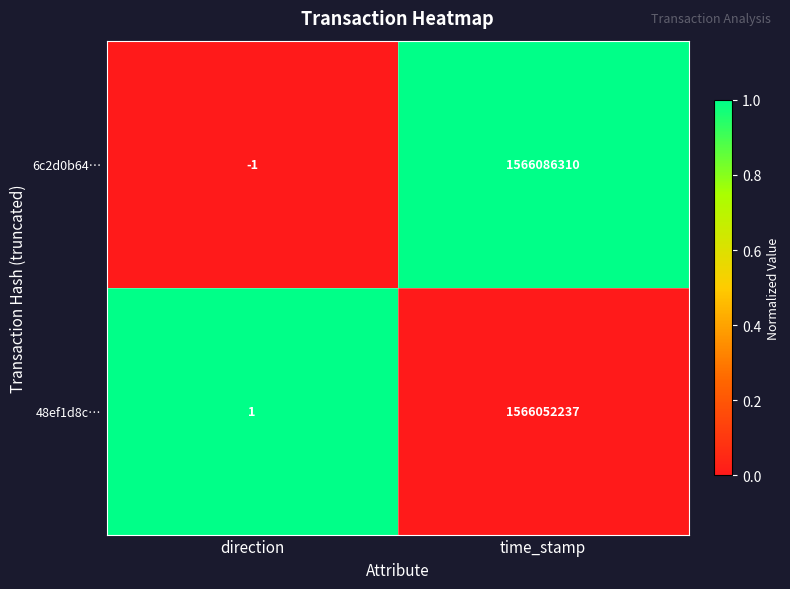

Reading left to right, list all the values displayed in this chart.

6c2d0b64…: -1	1566086310
48ef1d8c…: 1	1566052237